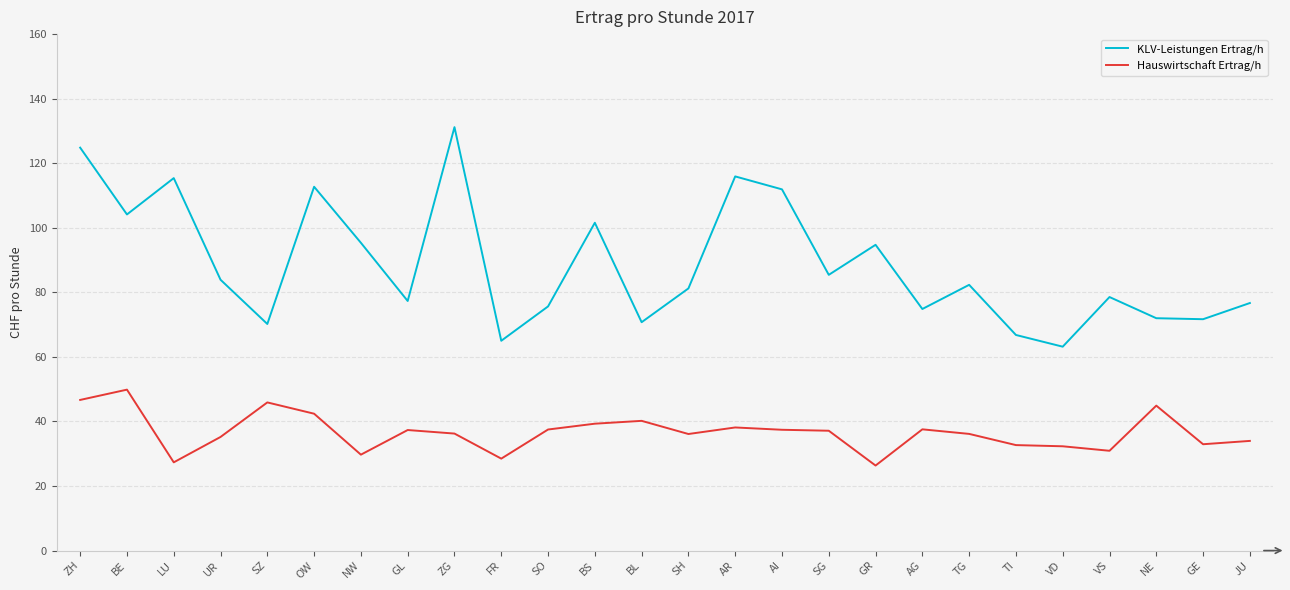

At which category is the sum across all series the highest?

ZH